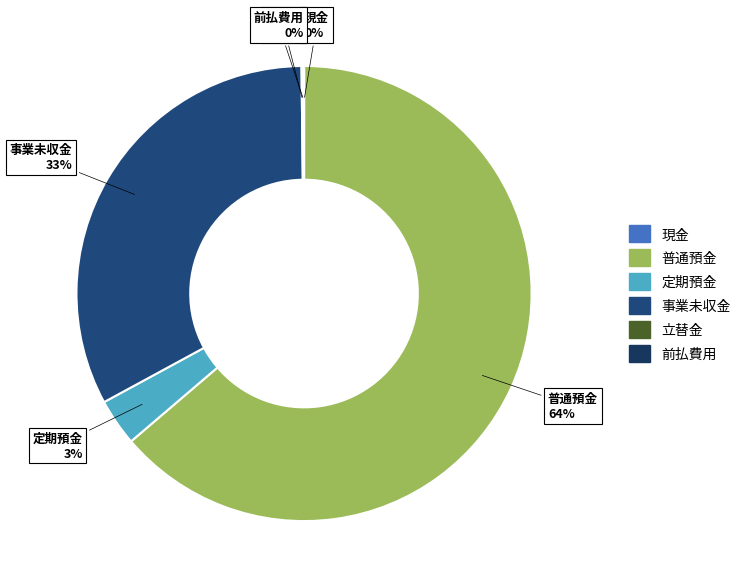

Is there any slice that represents more than half of the pie?

Yes